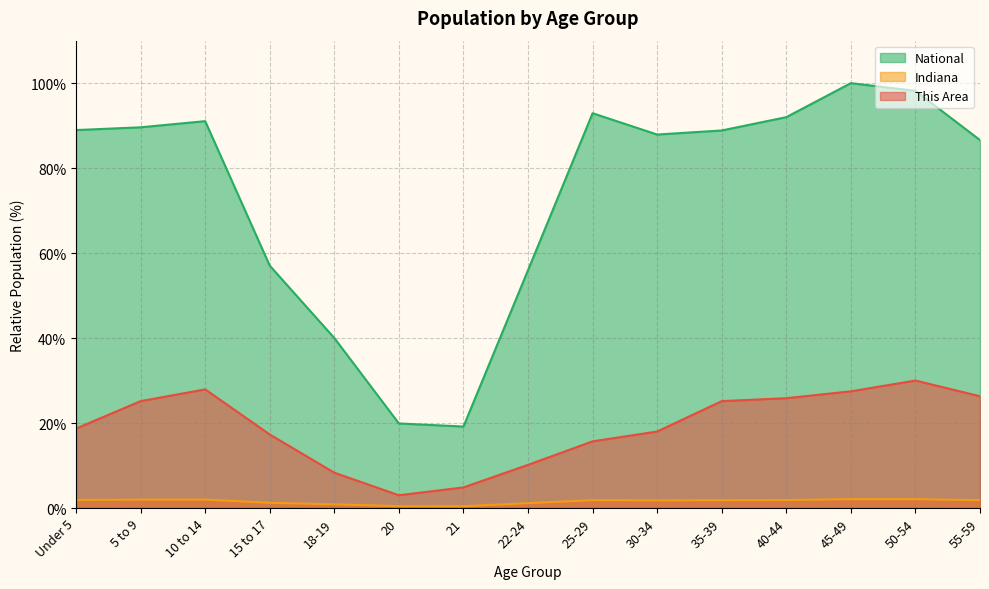

What is the sum of all National values?

1108.2